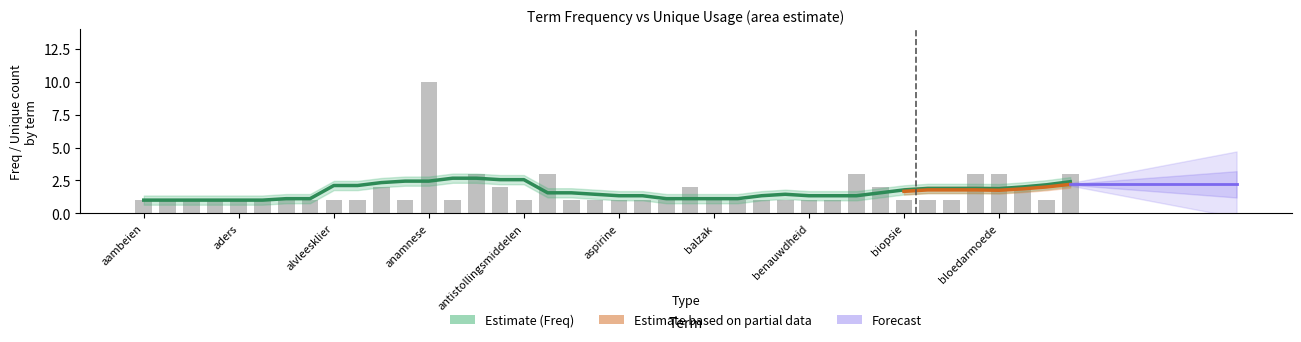

List the labels in order of value, smallest first.

aambeien, aankomen, acromegalie, actinische keratosen, aders, afvallen, afwachtend beleid, allergieën, alvleesklier, alvleesklierontsteking, anaal, aneurysma, antistollingsmiddelen, apneu, artrose, aspirine, baarmoeder, baarmoederkanker, balzak, beenmerg, beenmergontsteking, beenmergpunctie, benauwdheid, bestraling, biopsie, blaas, blindedarmoperatie, bloedgroepen, amputaties, antistoffen, baarmoederverwijdering, bindvlies, bloeddruk, antibiotica, aorta, bijwerkingen, bloed, bloedarmoede, bloedingen, anamnese